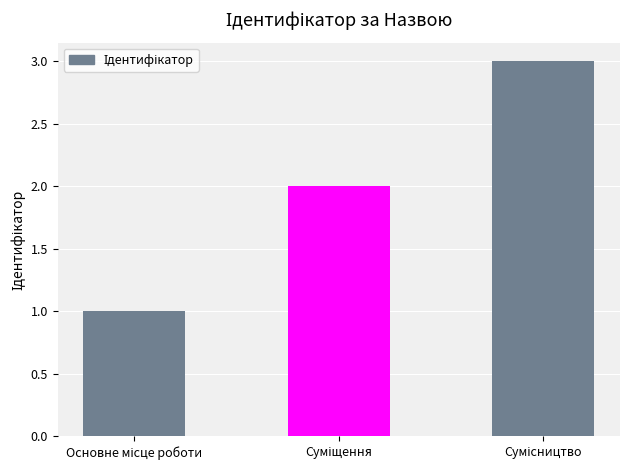

What is the sum of all values?

6